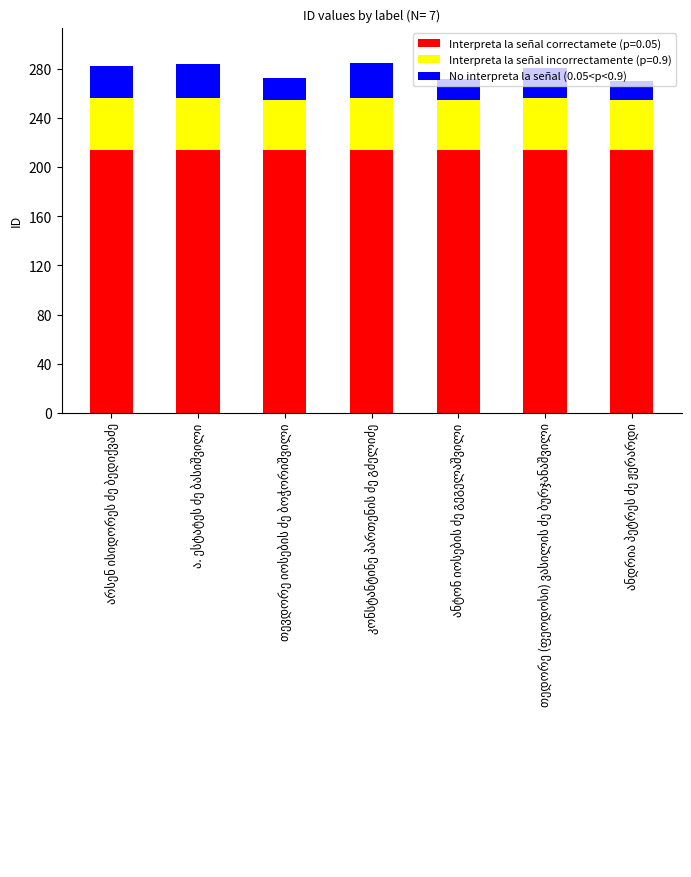

What is the highest value of the Interpreta la señal correctamete (p=0.05) series?

214